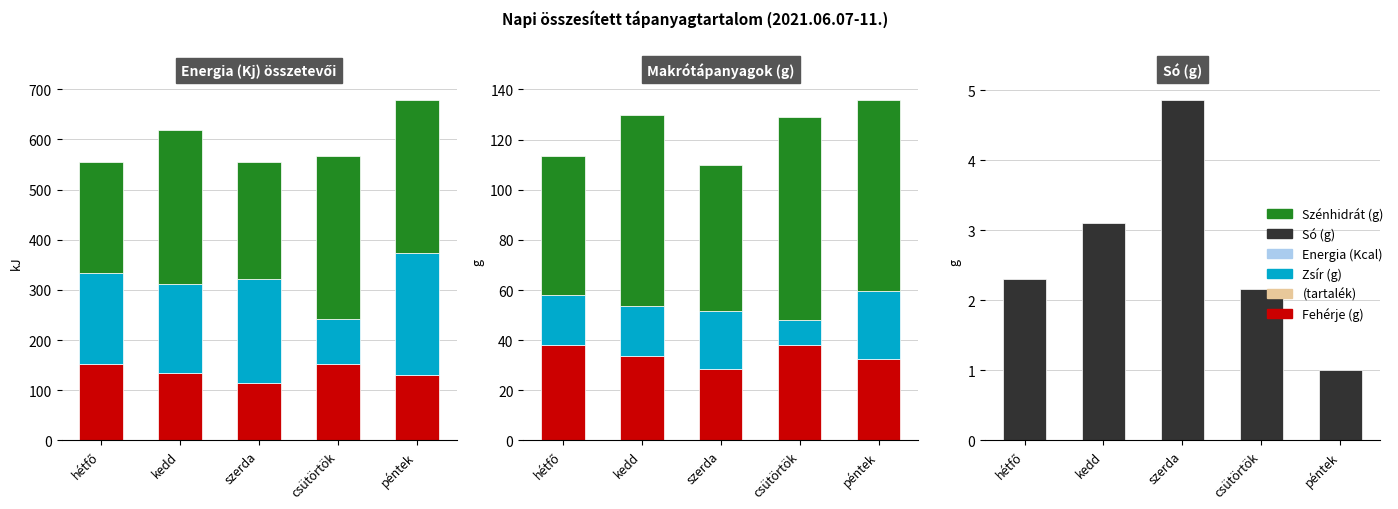

True or false: Só (g) has a value of 6.8 at szerda.

False